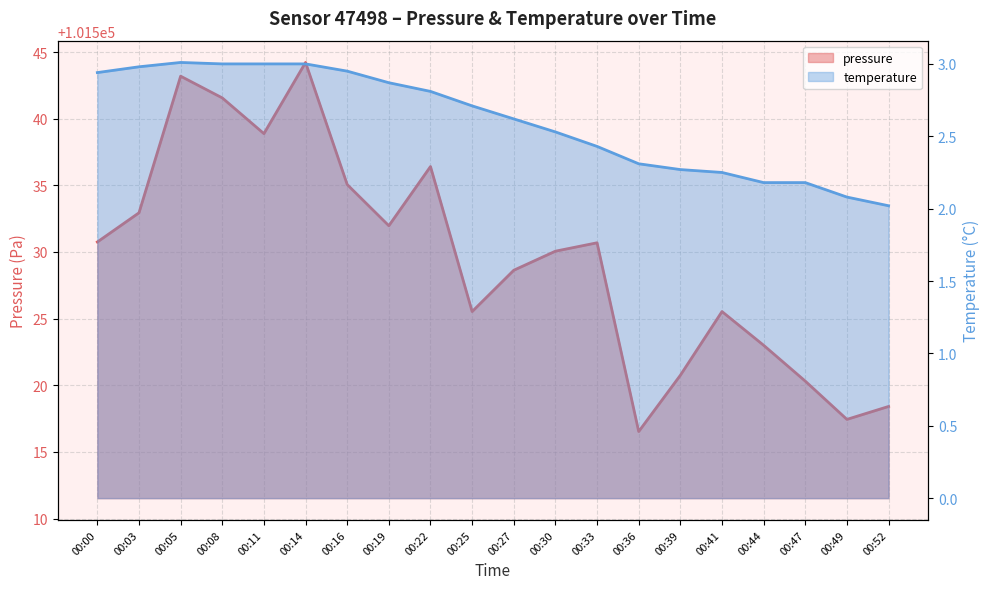

Does the chart have visible grid lines?

Yes